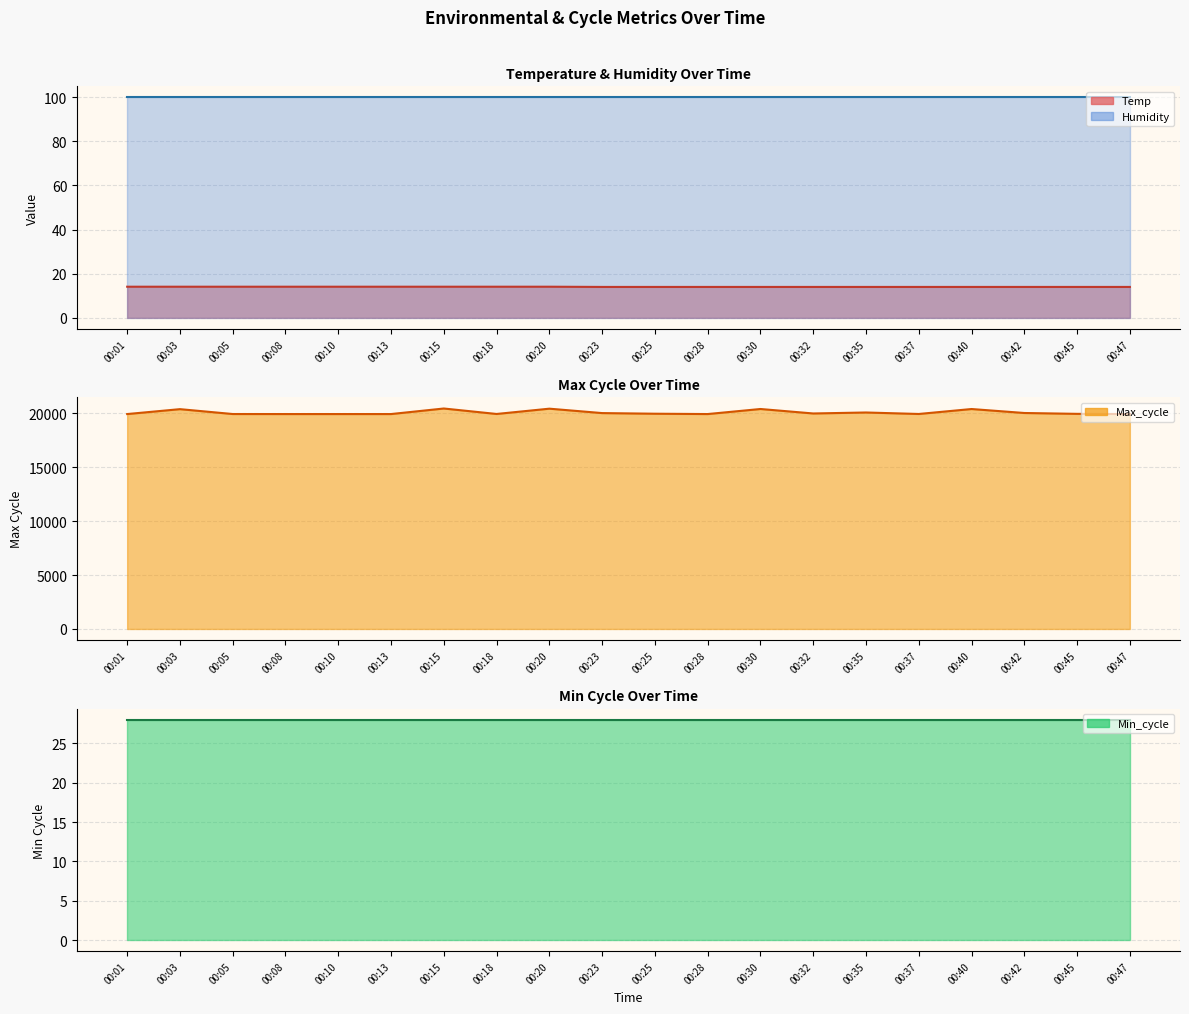

What is the difference between the highest and lowest values at 00:15?

20408.9